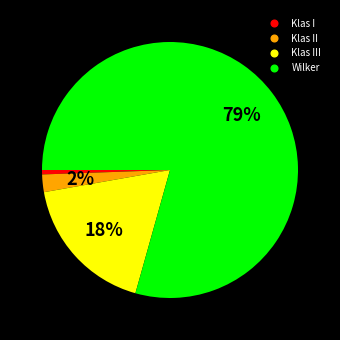

Is there any slice that represents more than half of the pie?

Yes